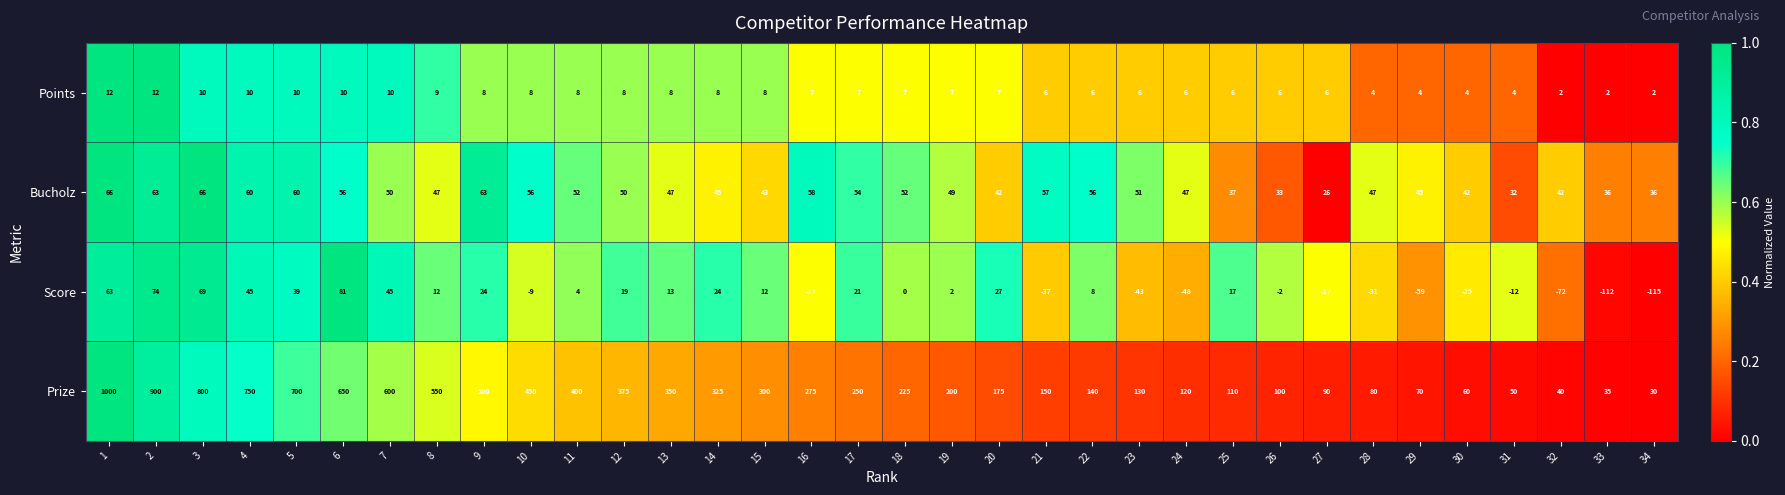

List the series in order of their peak value, lowest first.

Points, Bucholz, Score, Prize